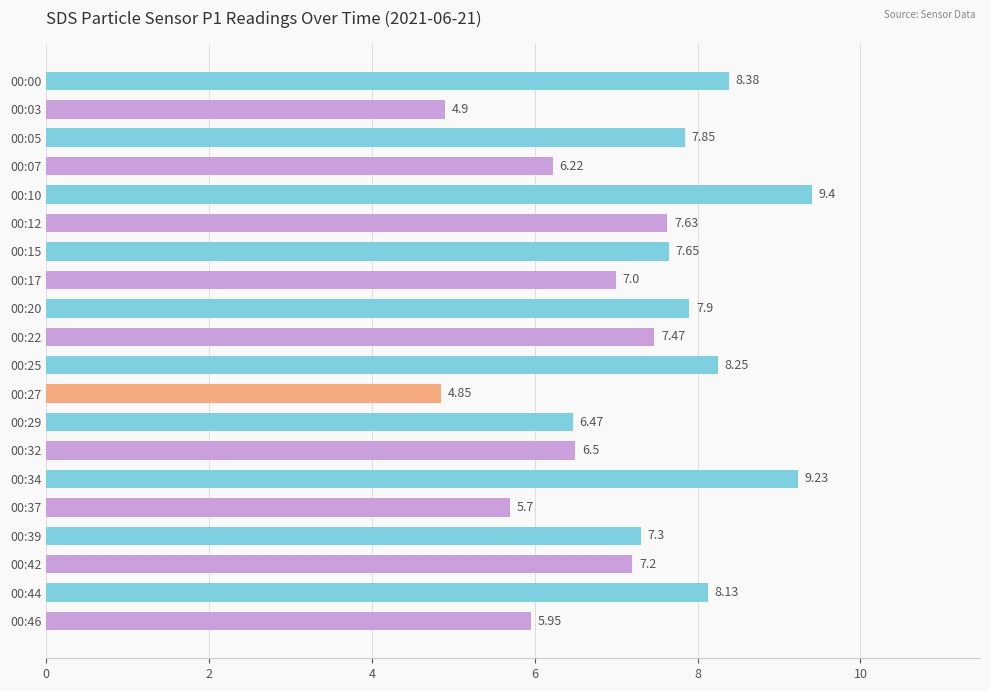

Which has a higher value, 00:46 or 00:03?

00:46